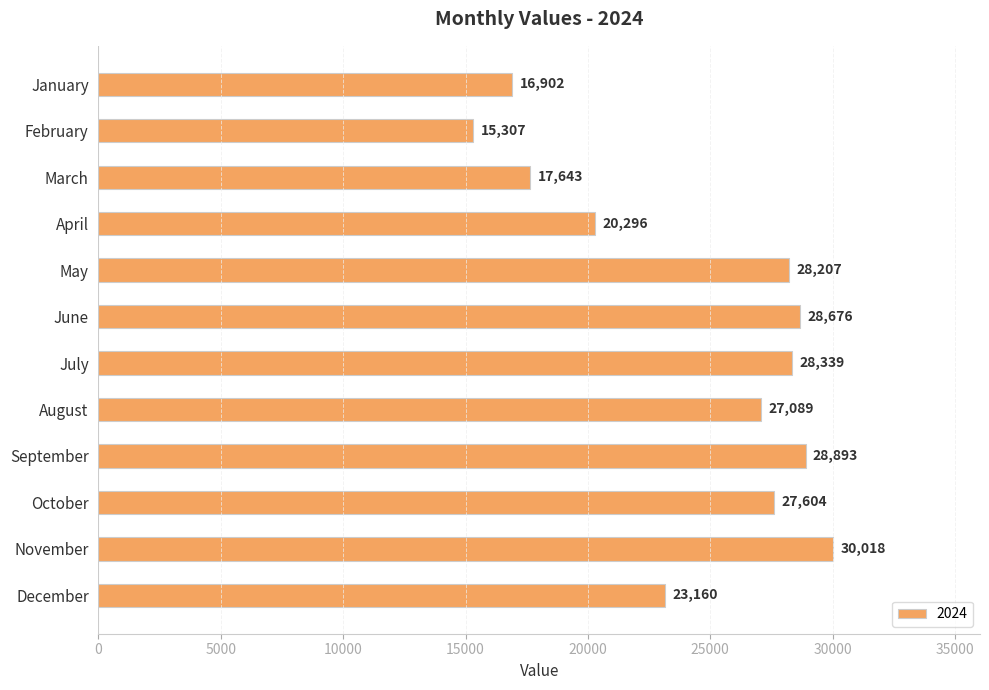

What is the change in value from April to July?

+8043